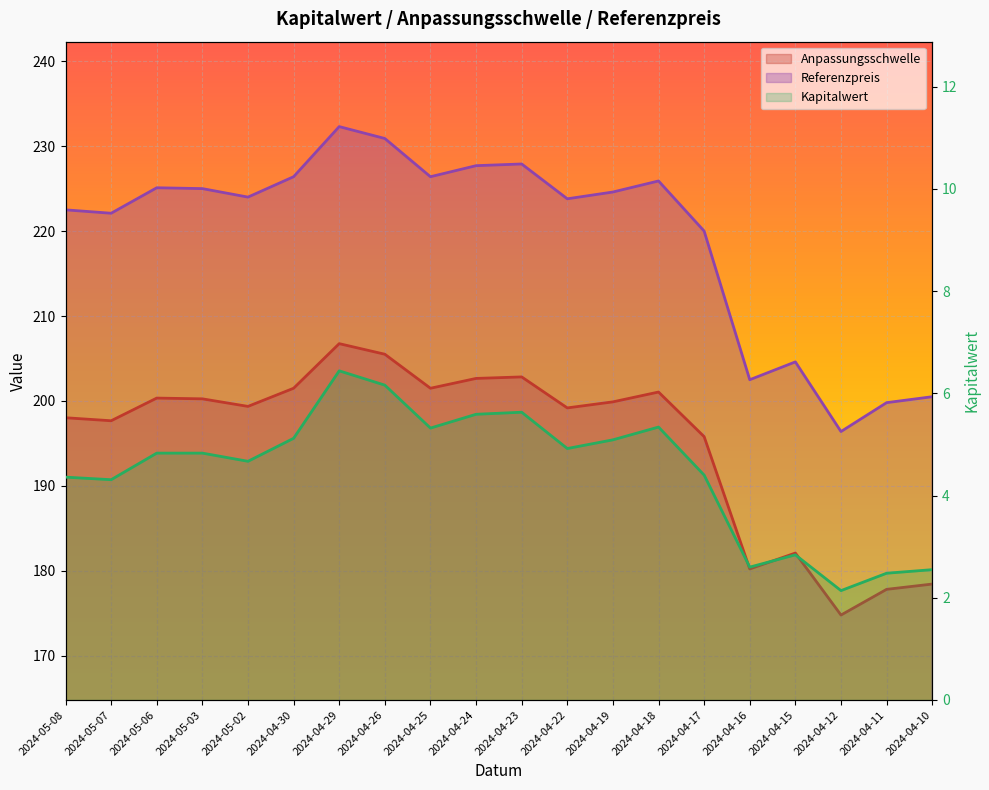

True or false: Referenzpreis has more than 1 interior local peaks.

True